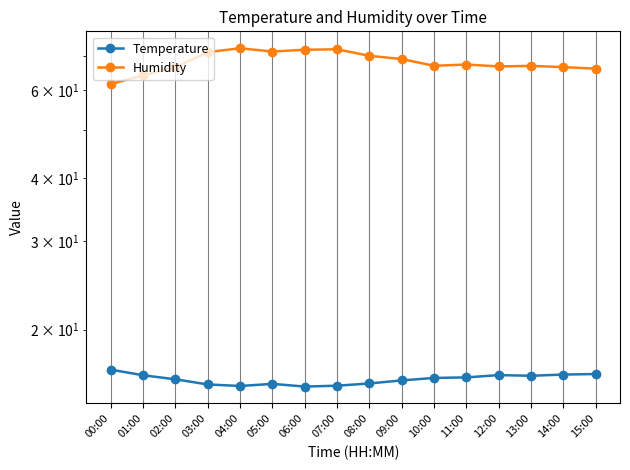

What is the maximum value shown in the chart?

72.6